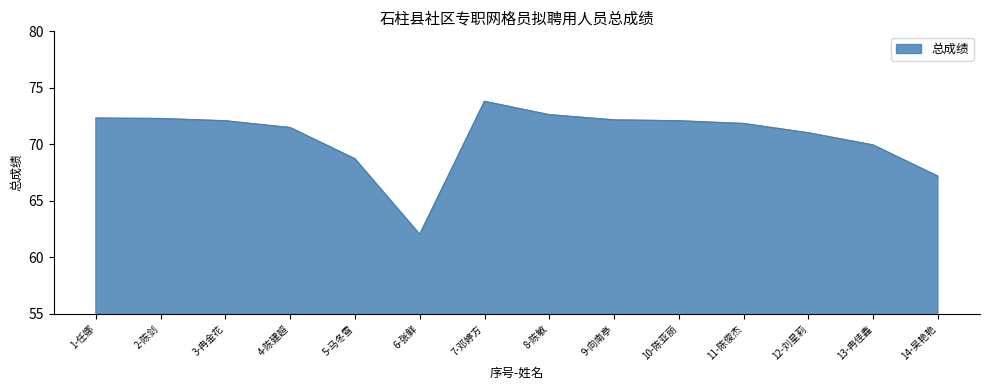

Between 1-任娜 and 11-陈俊杰, which is larger?

1-任娜